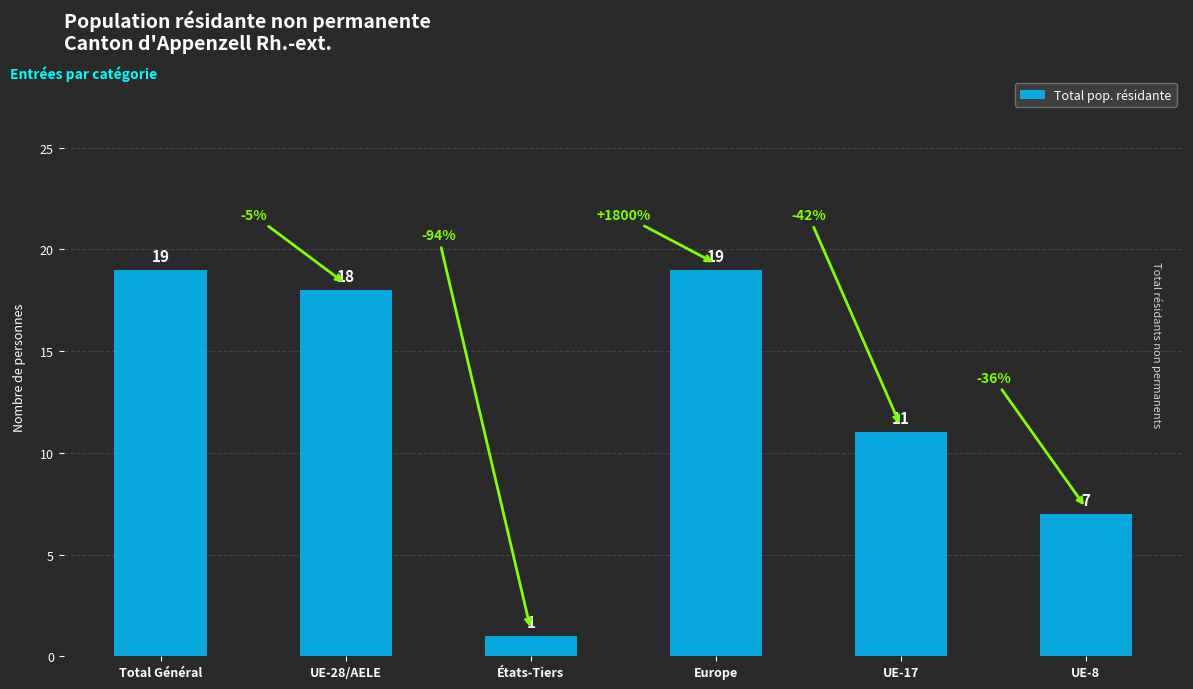

What is the label of the 5th bar from the left?

UE-17